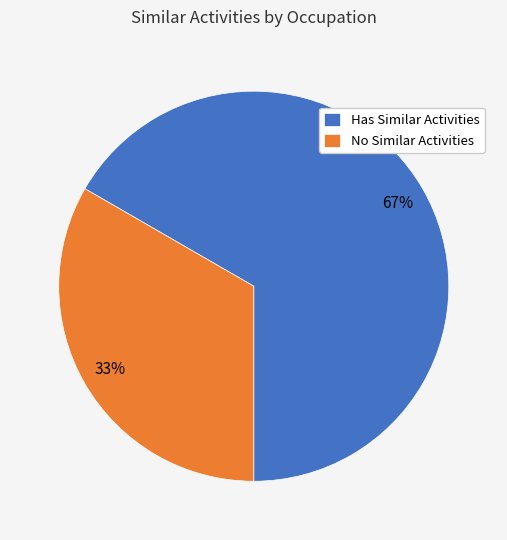

The Has Similar Activities slice represents 52% of the pie. True or false?

False